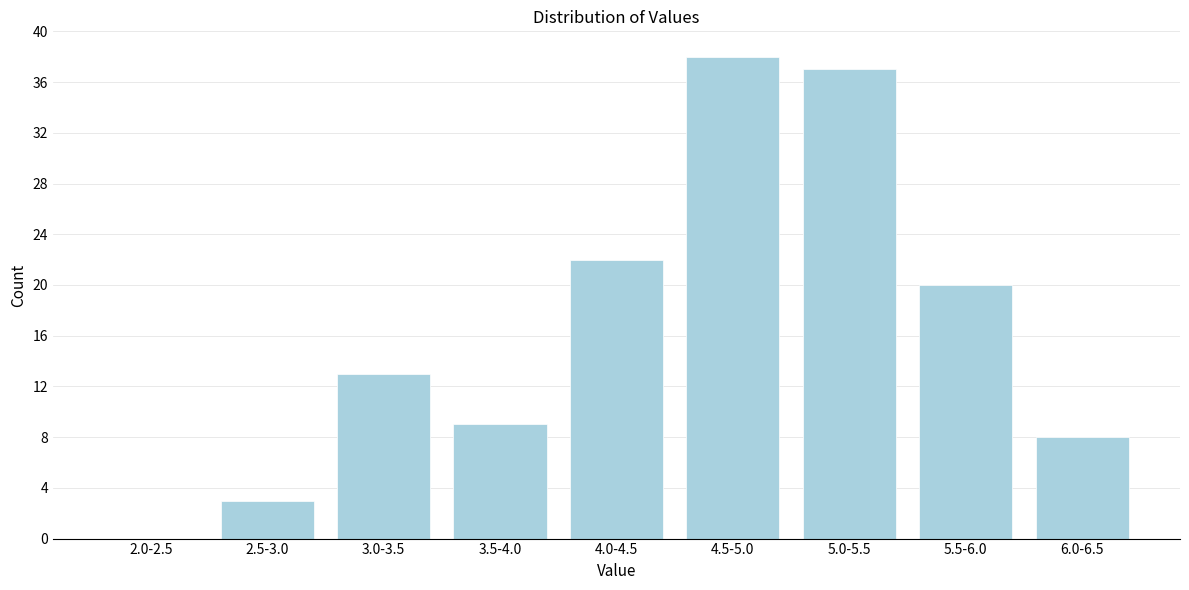

Reading left to right, extract all data points from this chart.

2.0-2.5=0	2.5-3.0=3	3.0-3.5=13	3.5-4.0=9	4.0-4.5=22	4.5-5.0=38	5.0-5.5=37	5.5-6.0=20	6.0-6.5=8